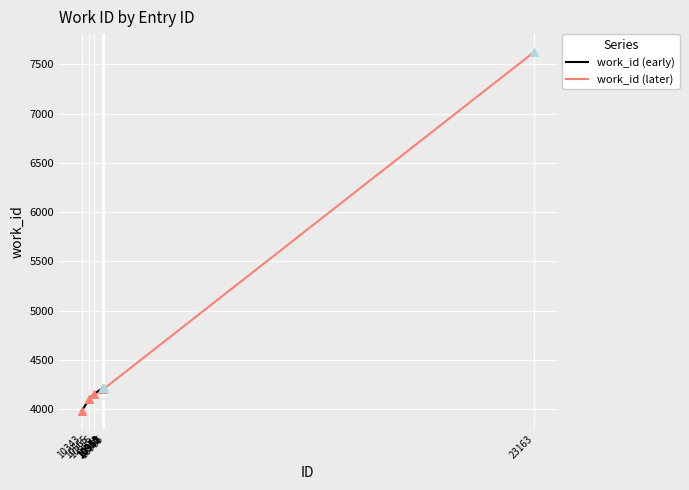

What is the change in value from 10950 to 23163?

+3415